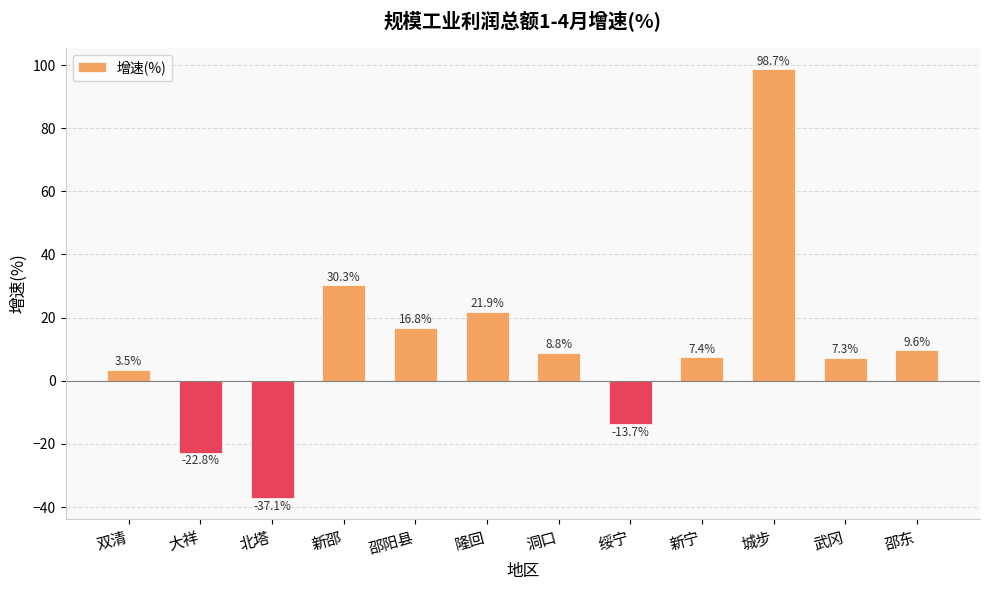

At which label is the value closest to 30?

新邵